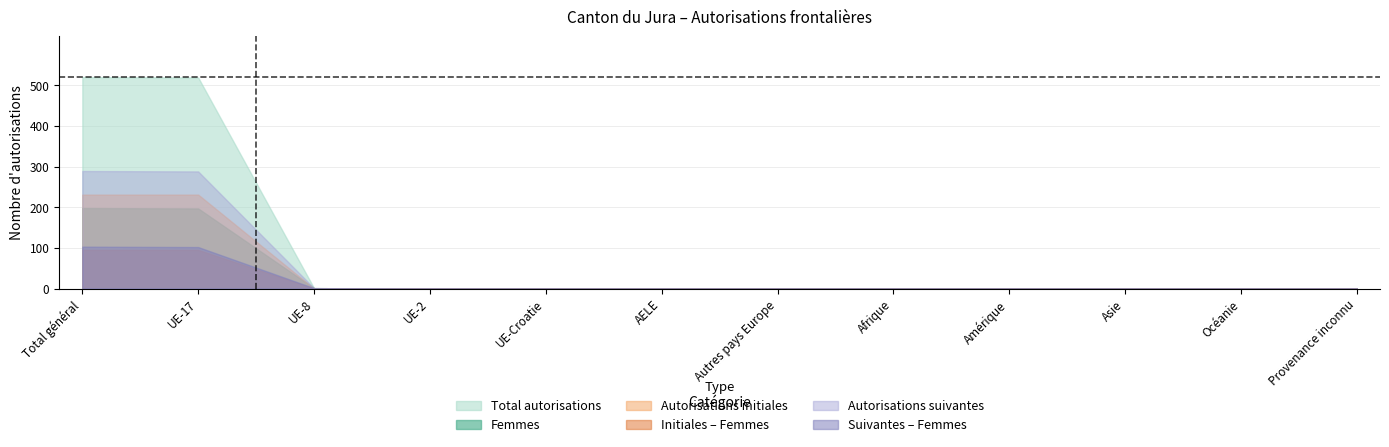

Which series has the largest range (max minus min)?

Total autorisations